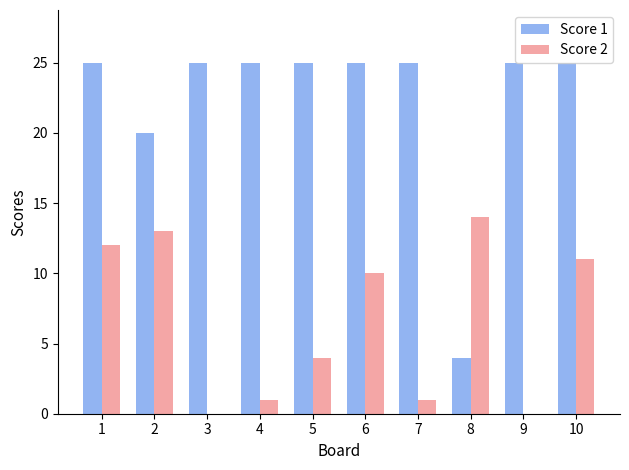

Which series changed the most between 1 and 9?

Score 2